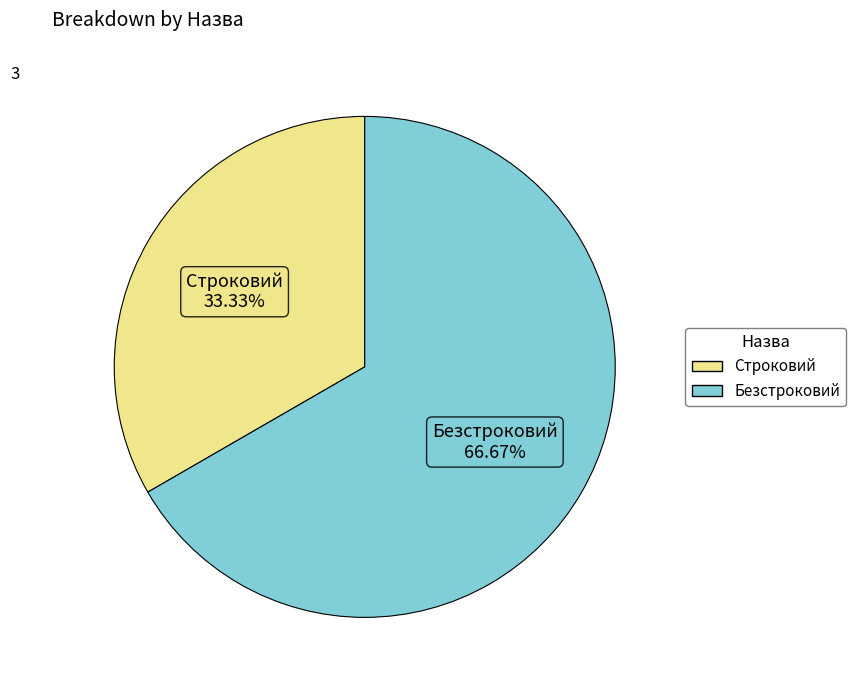

Is there a majority slice in this chart?

Yes